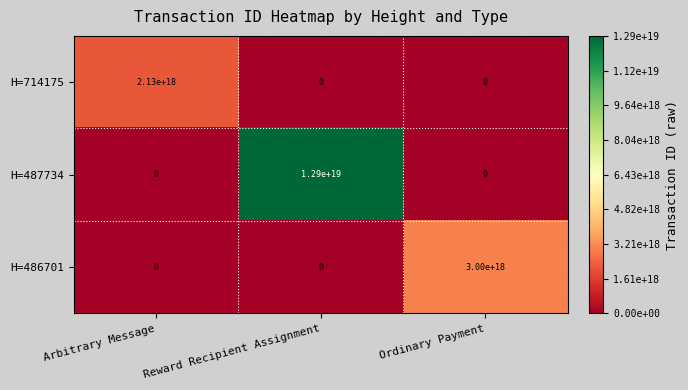

At how many categories does at least one series exceed 503648392835549440?

3